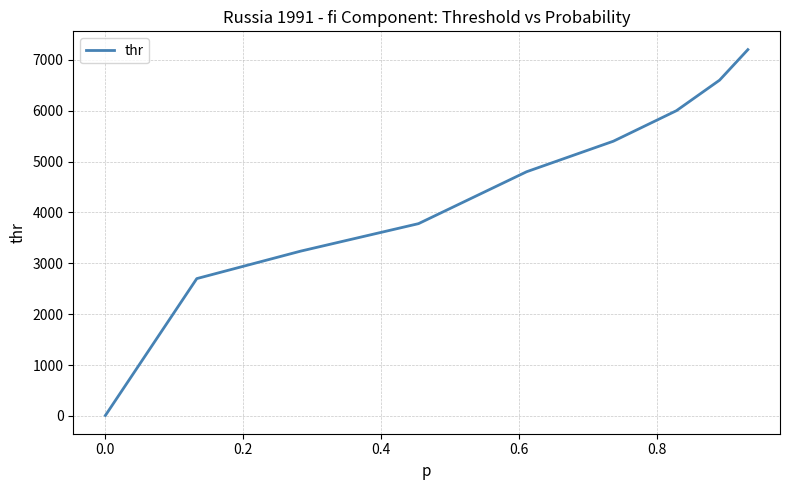

What is the difference between the maximum and minimum values?

7189.2